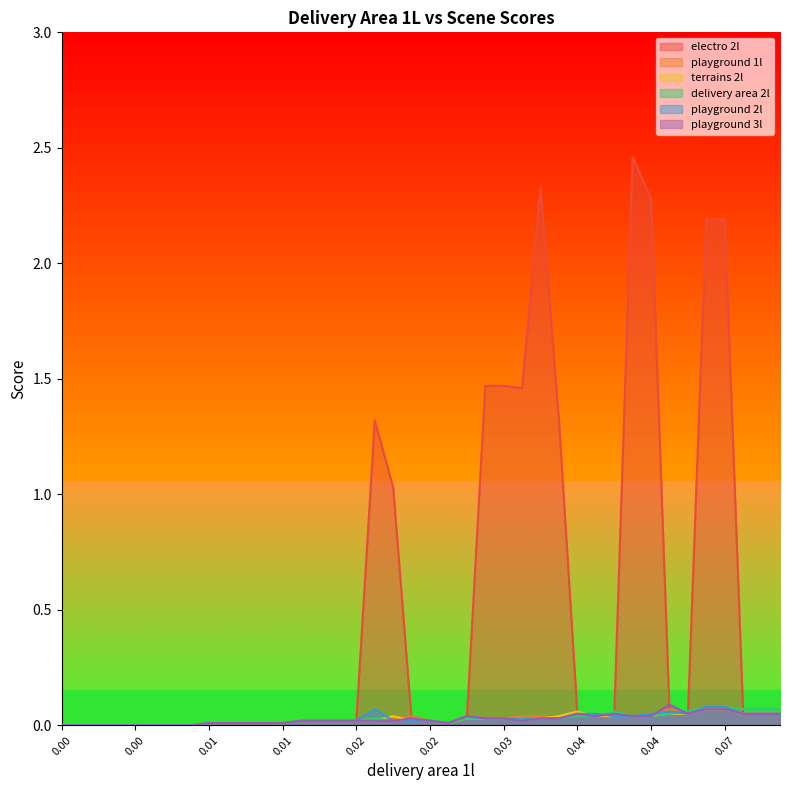

Which series has the widest spread of values?

electro 2l